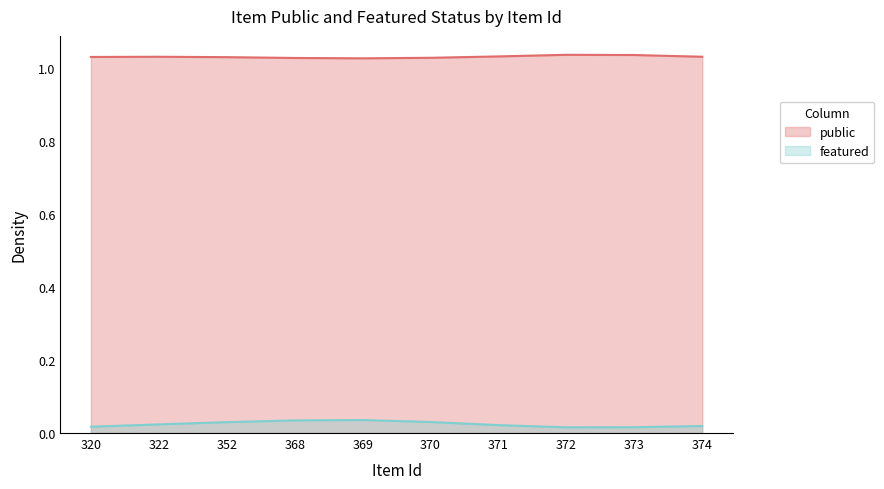

How many lines are shown in the chart?

2